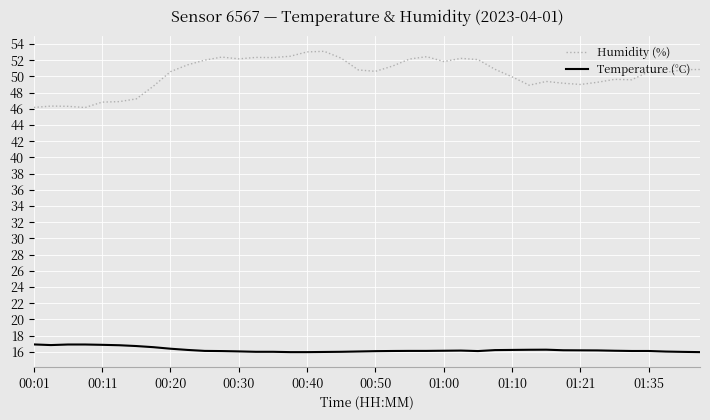

What is the smallest value displayed?

16.0